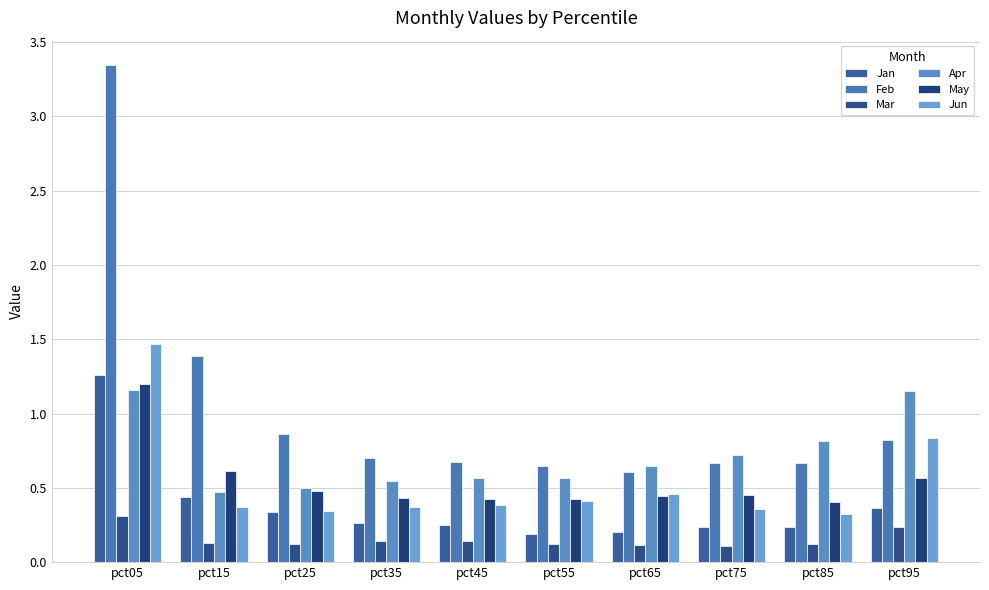

Are the bars grouped side by side (vs. stacked)?

Yes